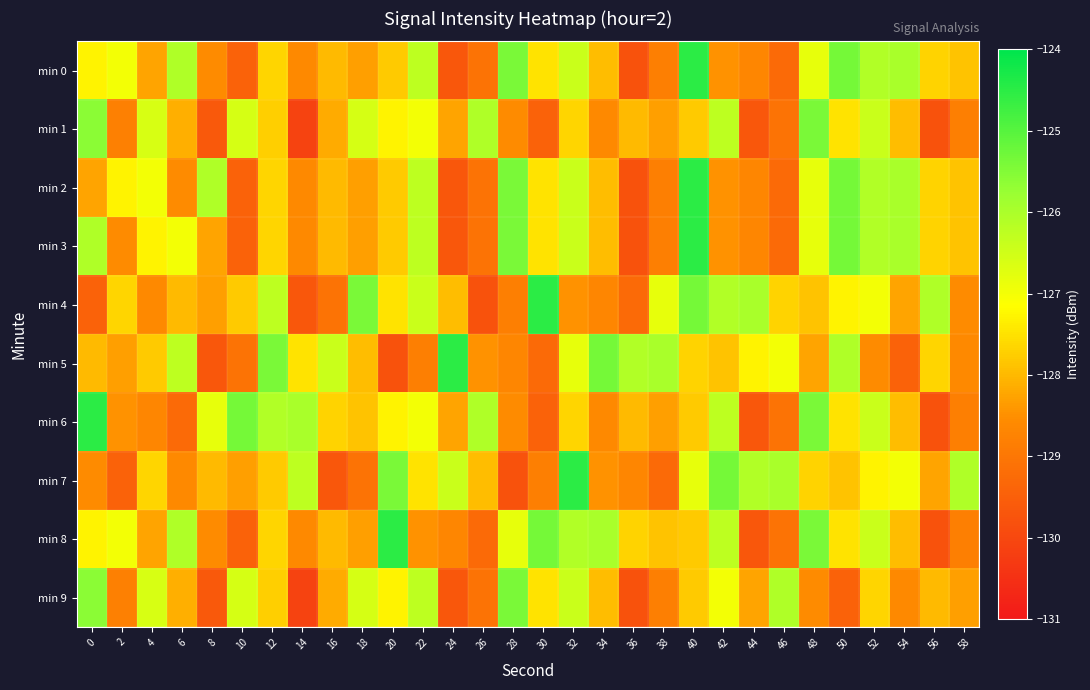

What is the total value across all series at 52?

-1268.1